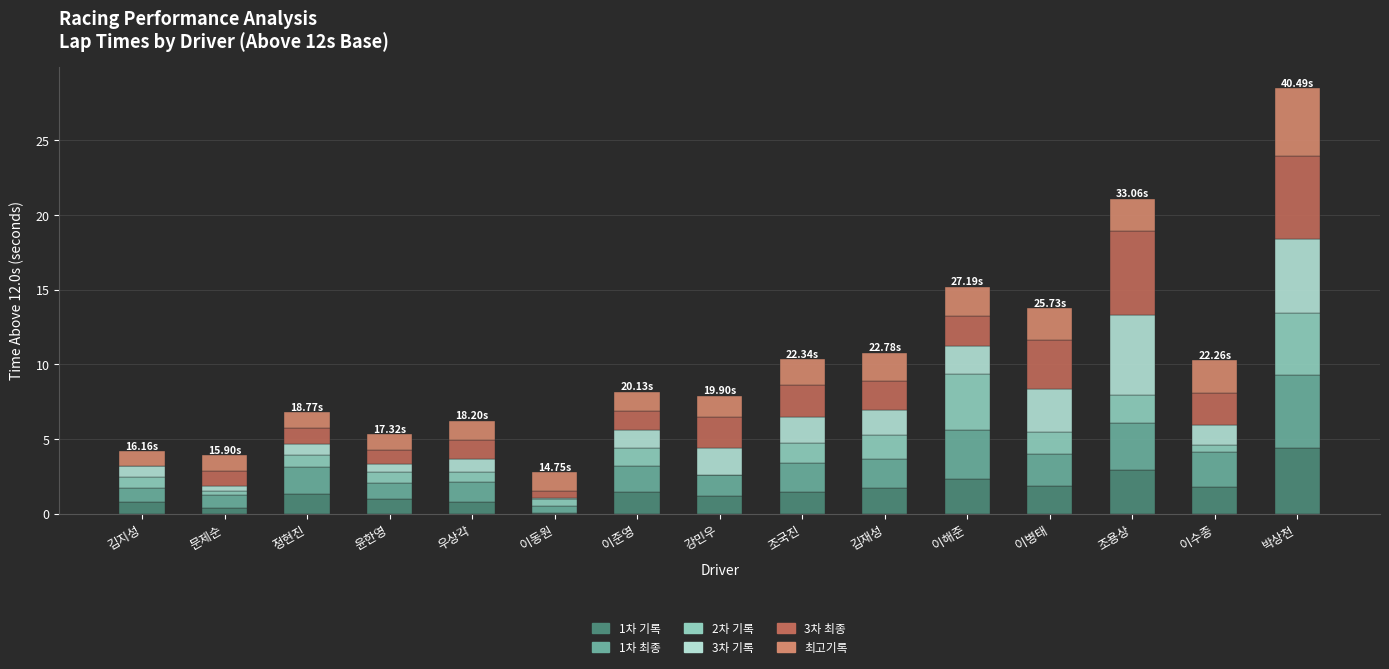

At which category is the sum across all series the highest?

박상천